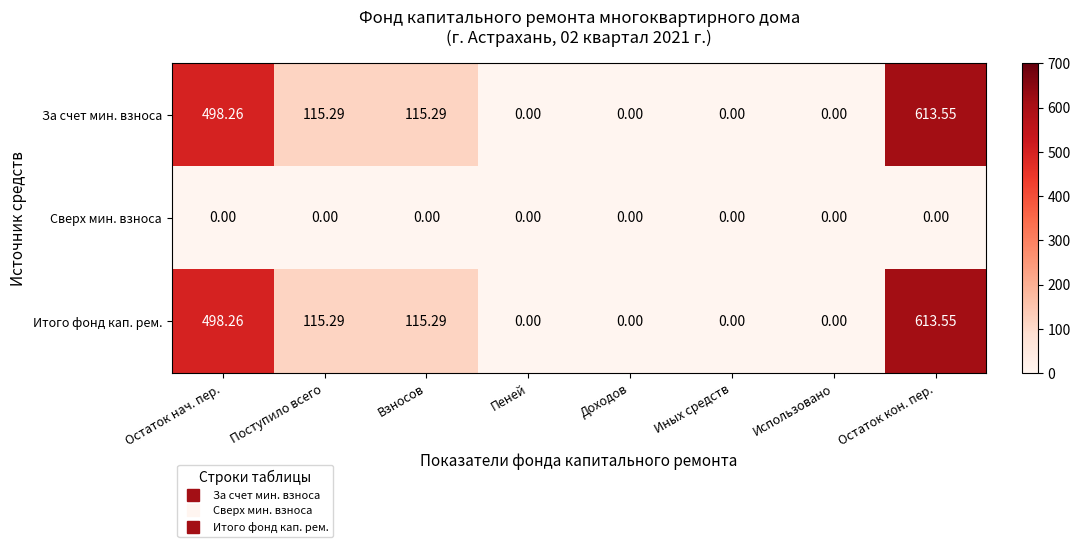

How many data points in За счет мин. взноса are less than 115?

4